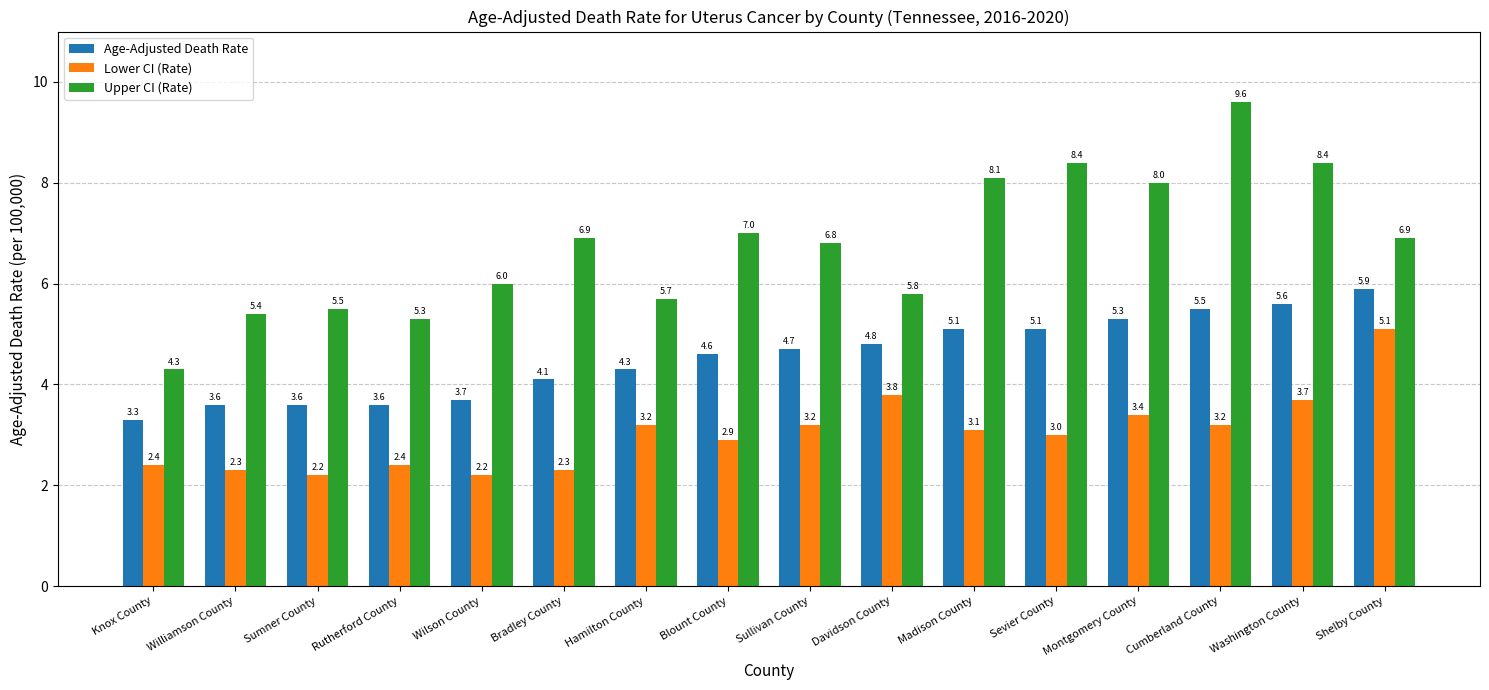

What is the difference between the highest and lowest values at Williamson County?

3.1